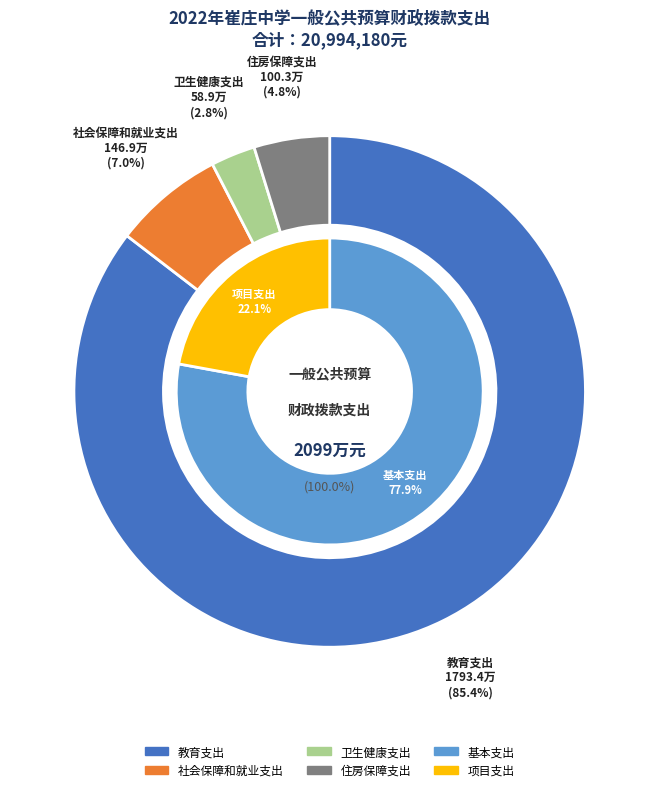

Does 社会保障和就业支出 represent more than half of the total?

No